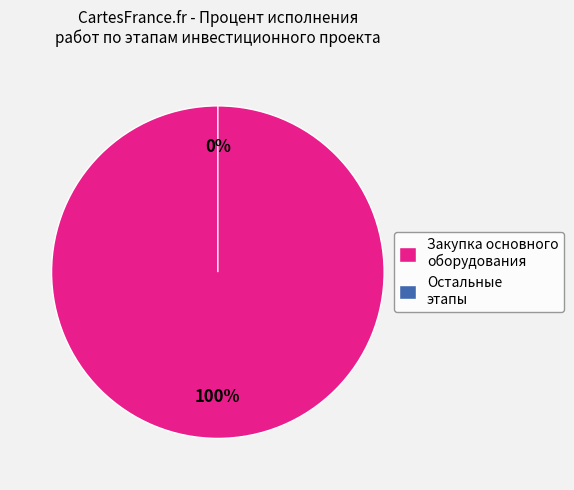

Is there any slice that represents more than half of the pie?

Yes